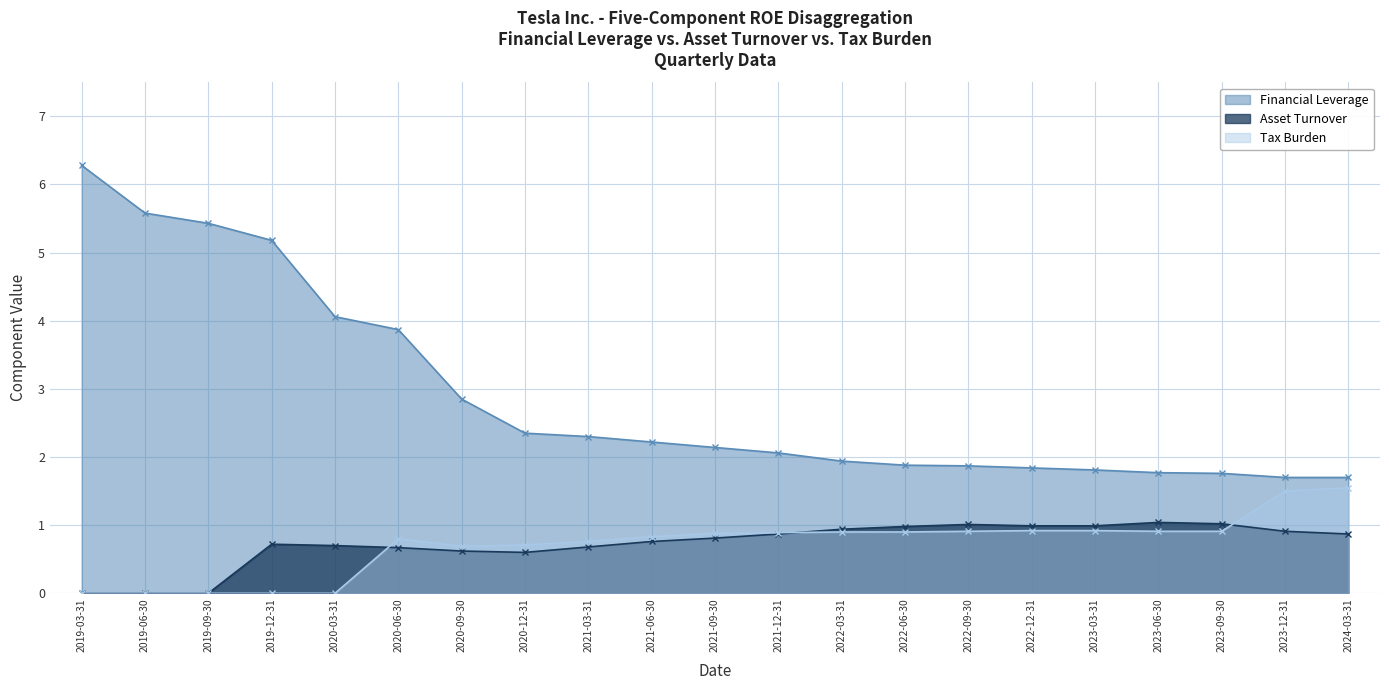

How many values in the Tax Burden series exceed 0?

16